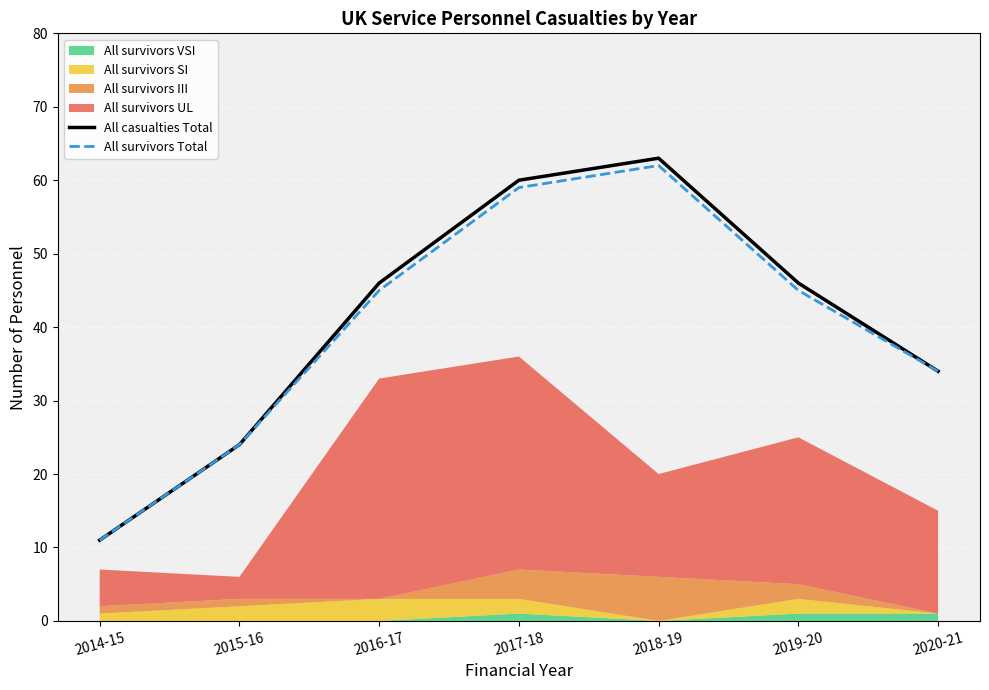

Reading left to right, extract all data points from this chart.

All casualties Total: 11	24	46	60	63	46	34
All survivors Total: 11	24	45	59	62	45	34